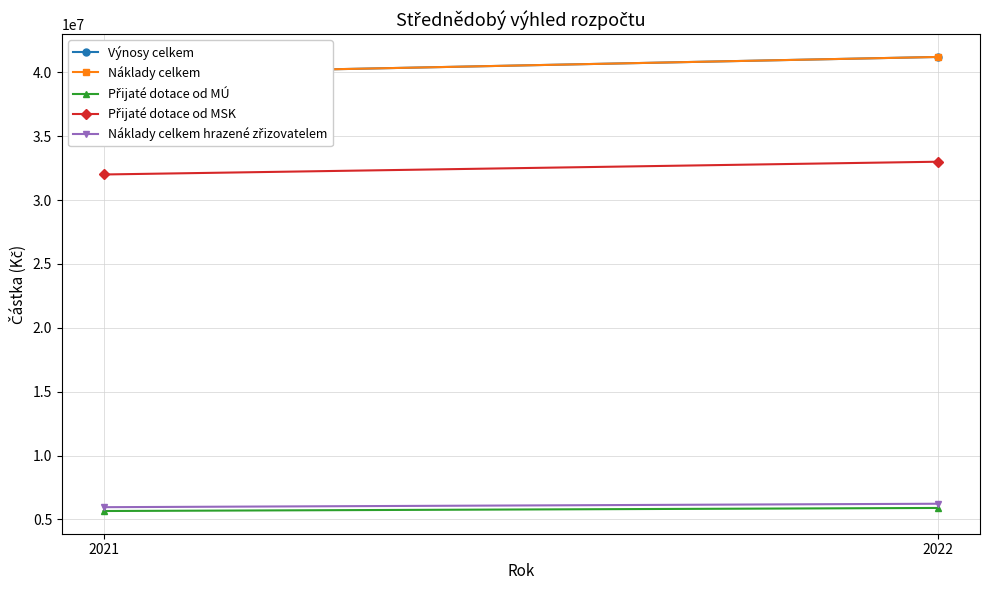

Which category has the highest value across all series?

2022